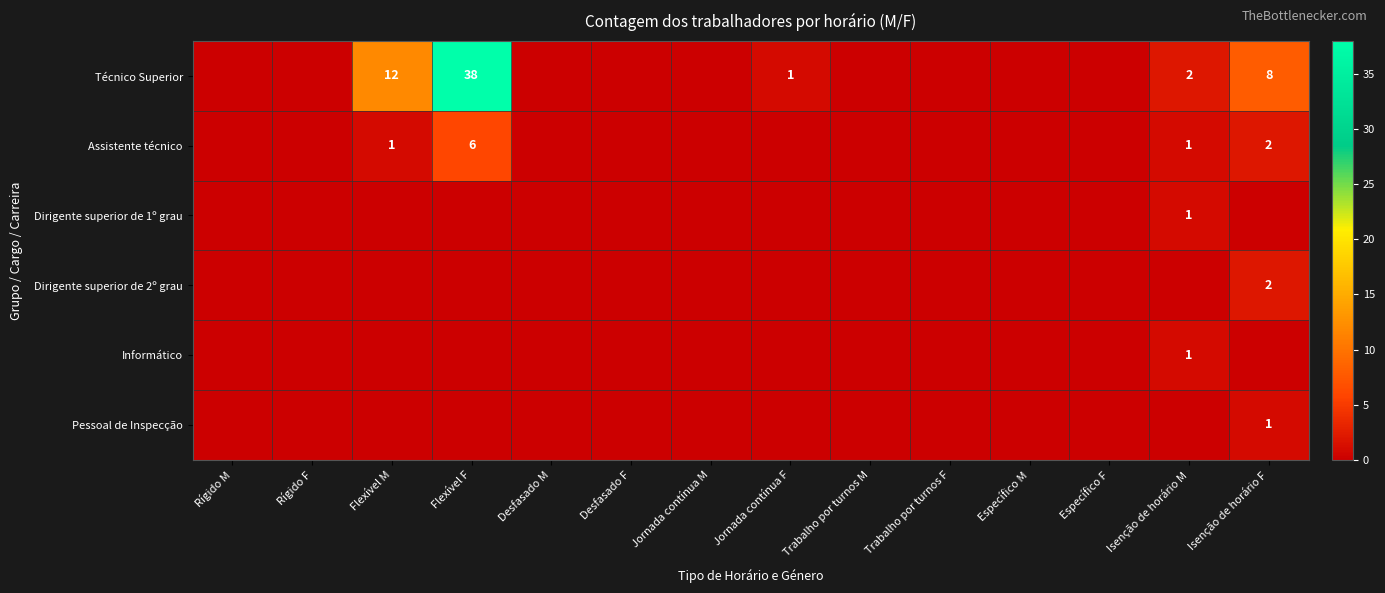

Between Trabalho por turnos M and Flexível M, which is larger?

Flexível M